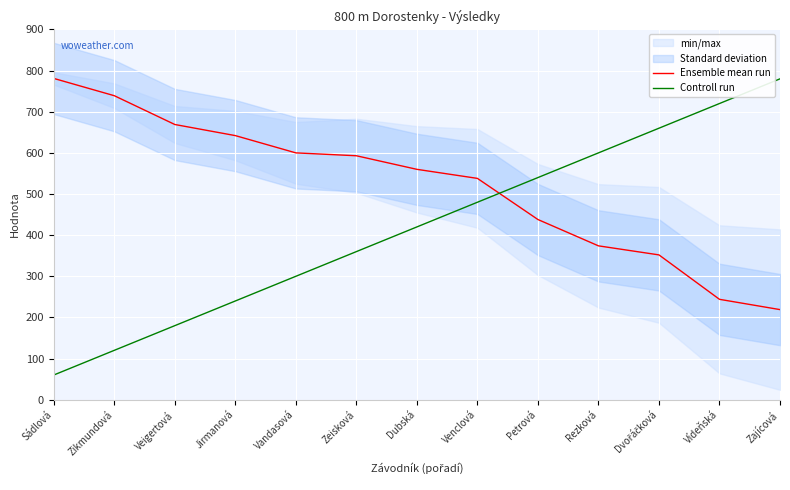

Which category has the highest value in the Ensemble mean run series?

Sádlová